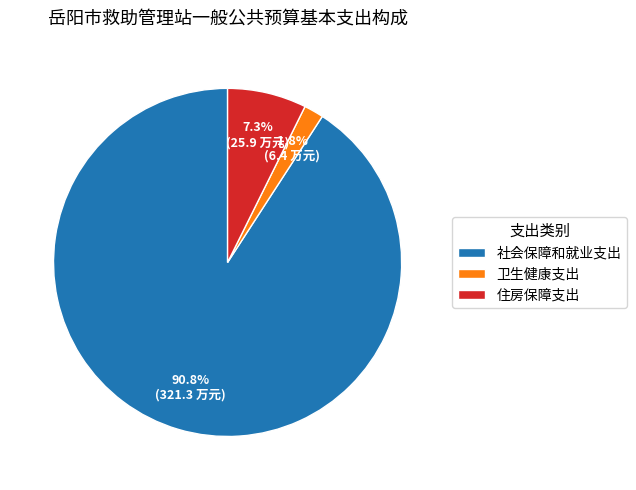

To the nearest percent, what is the average slice percentage?

33%